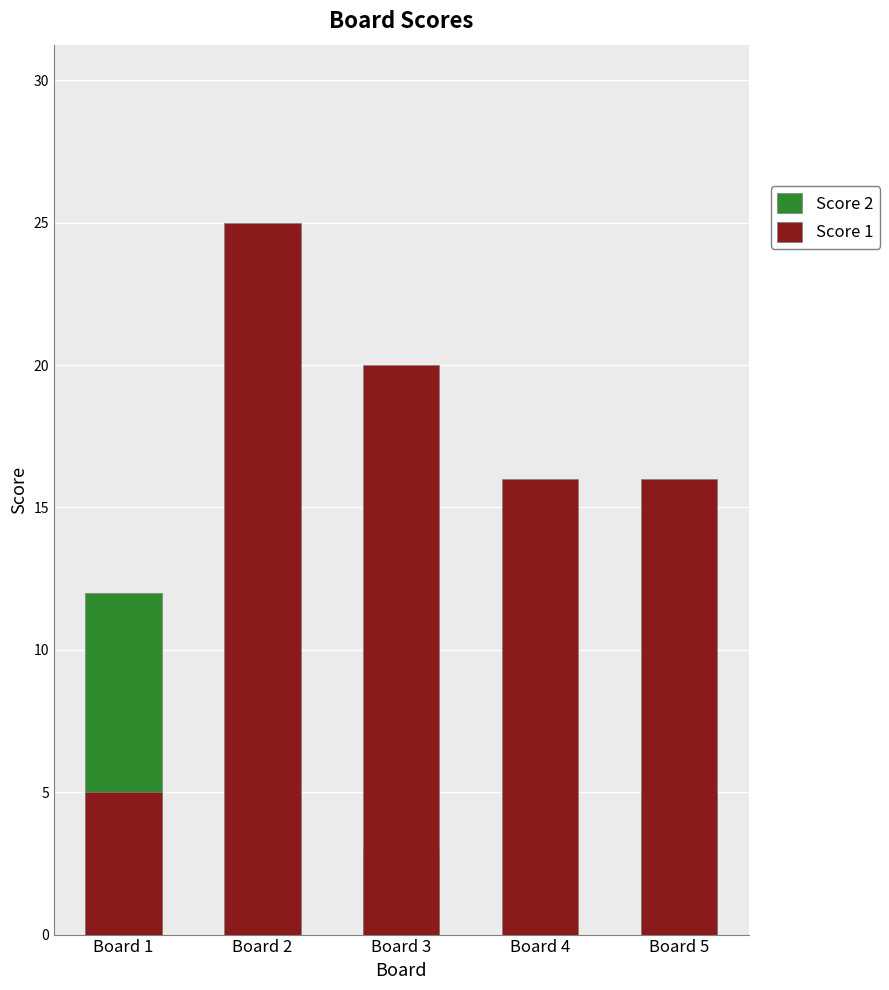

Count the Score 2 values in the range 0 to 5.

4